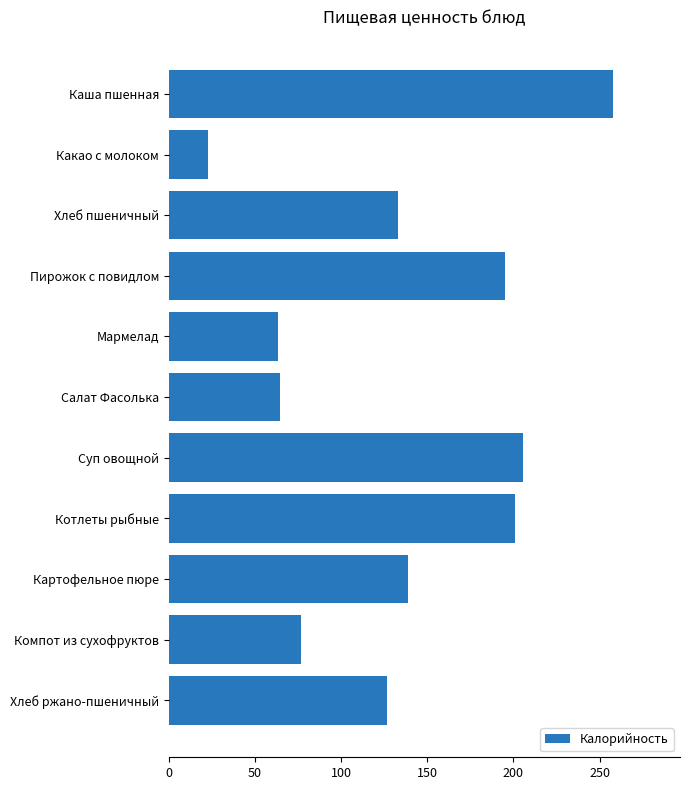

Reading top to bottom, list all the values displayed in this chart.

258.0	22.6	133.2	194.9	63.1	64.4	205.3	200.9	138.8	76.8	126.7